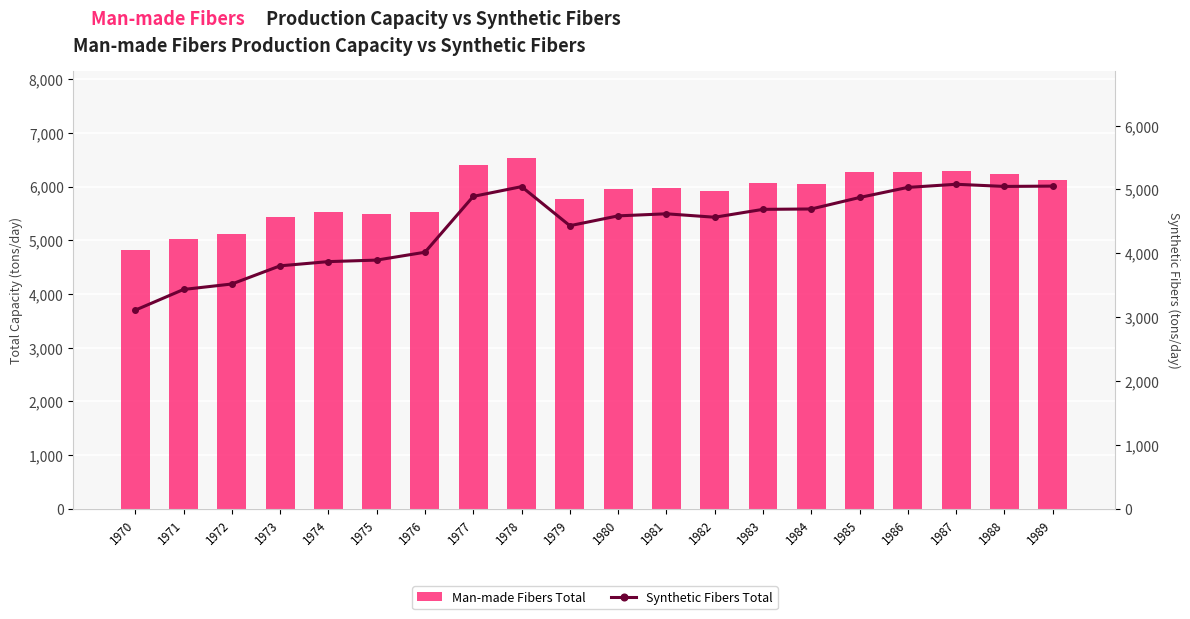

What is the sum of all Man-made Fibers Total values?

116799.7